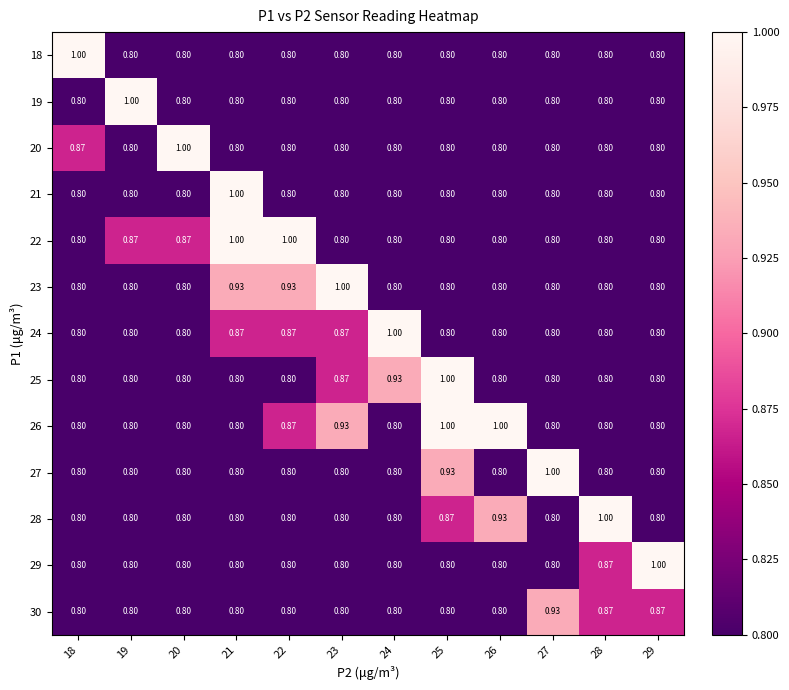

Is the value of 27 at 20 greater than the value of 20 at 18?

No